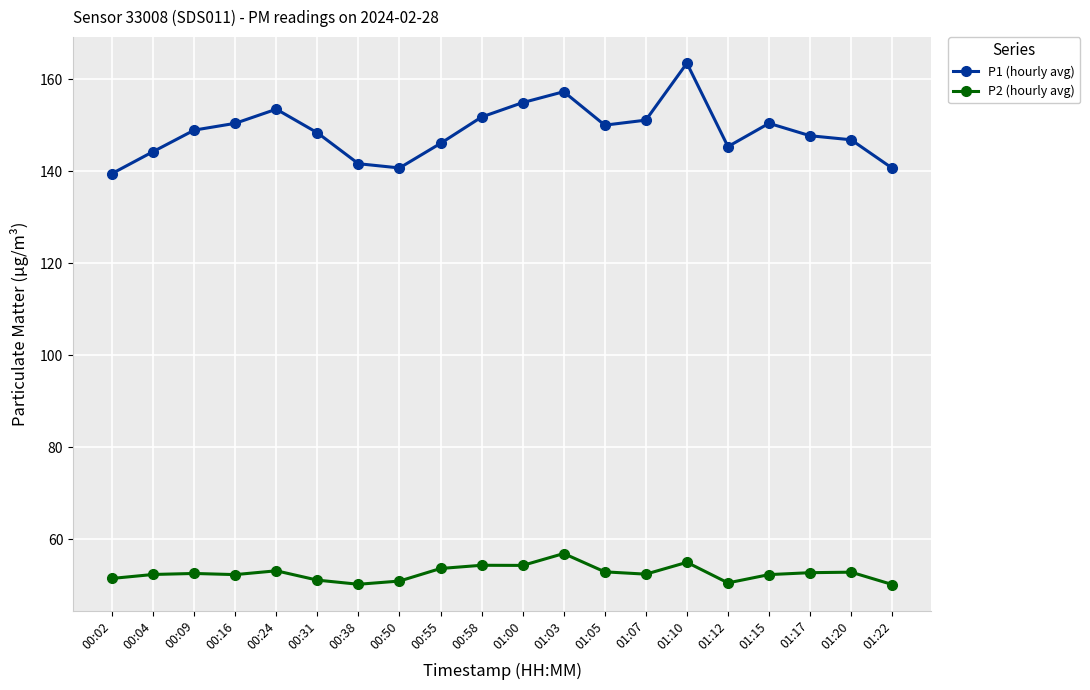

True or false: P1 (hourly avg) and P2 (hourly avg) intersect in this chart.

False